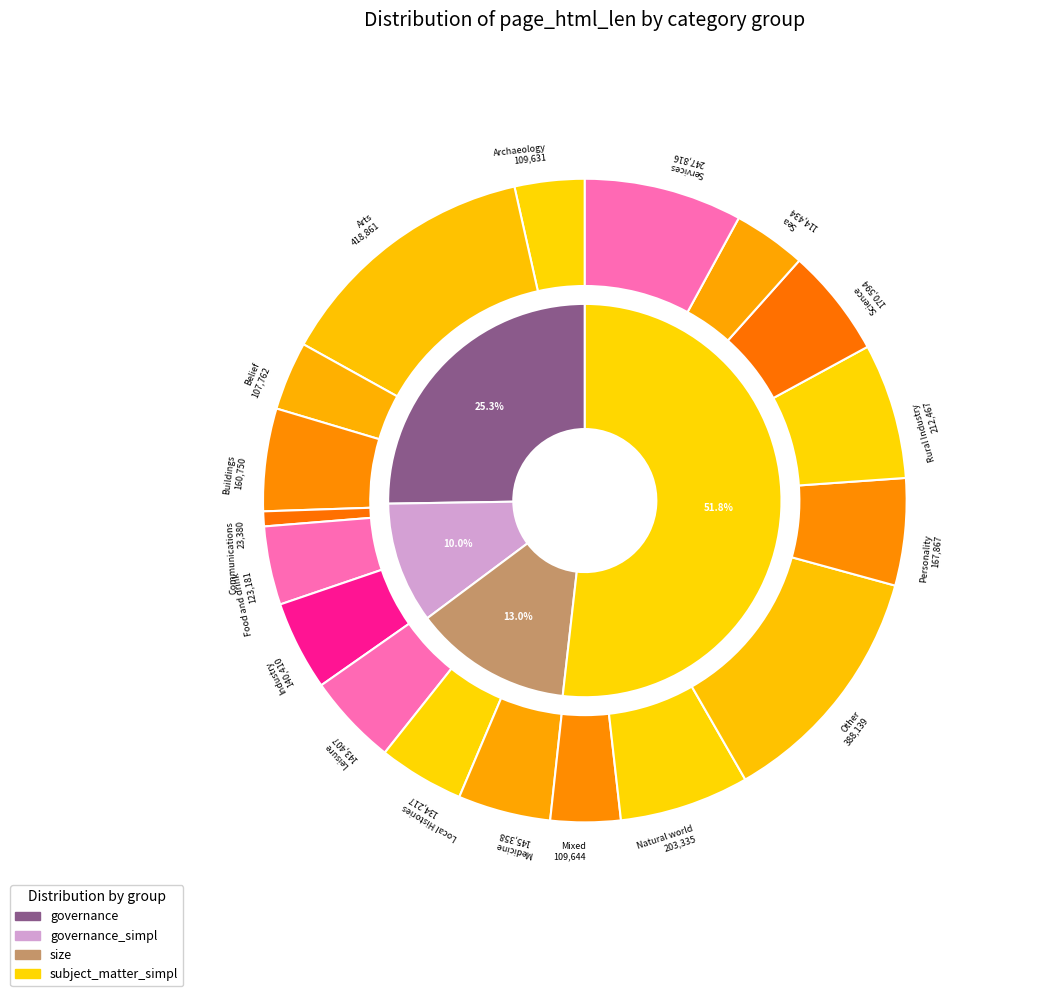

Between size and subject_matter_simpl, which is larger?

subject_matter_simpl